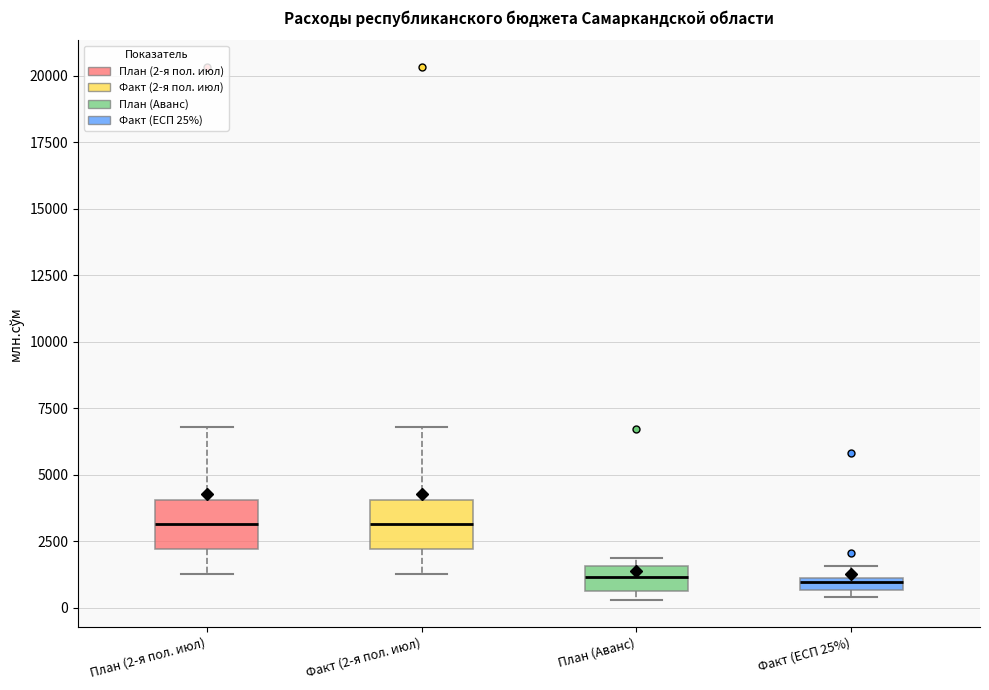

Where is the lower edge of the box for Факт (ЕСП 25%) on the y-axis? The values are not printed on the chart, so give them approximately, as read against the axis.

500